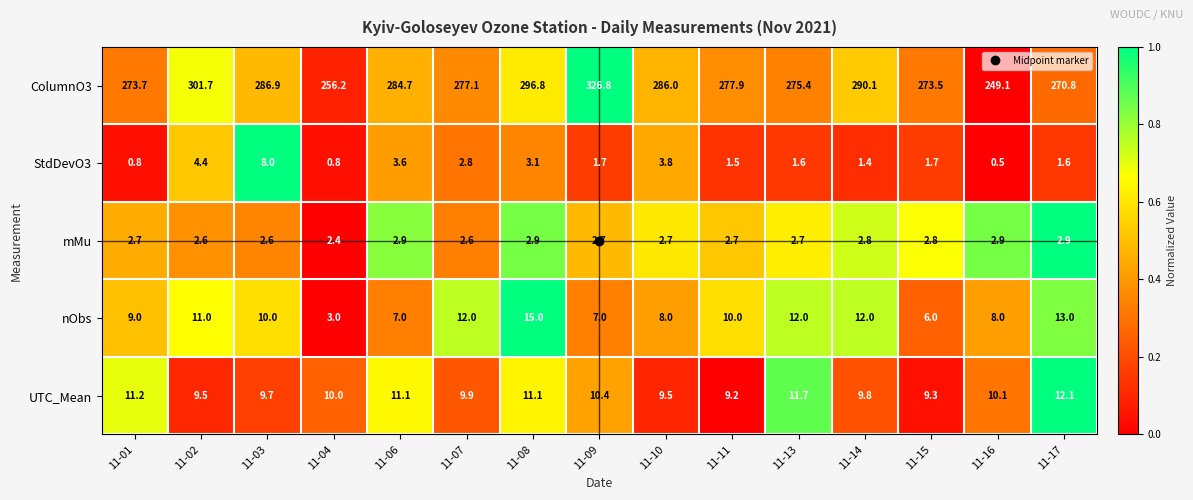

What is the difference between the maximum and minimum values in the ColumnO3 series?

77.7